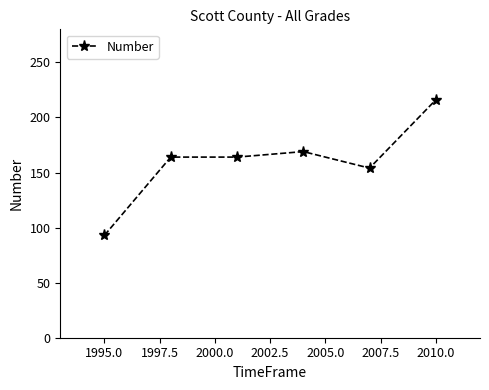

True or false: the data has more than 0 interior local peaks.

True